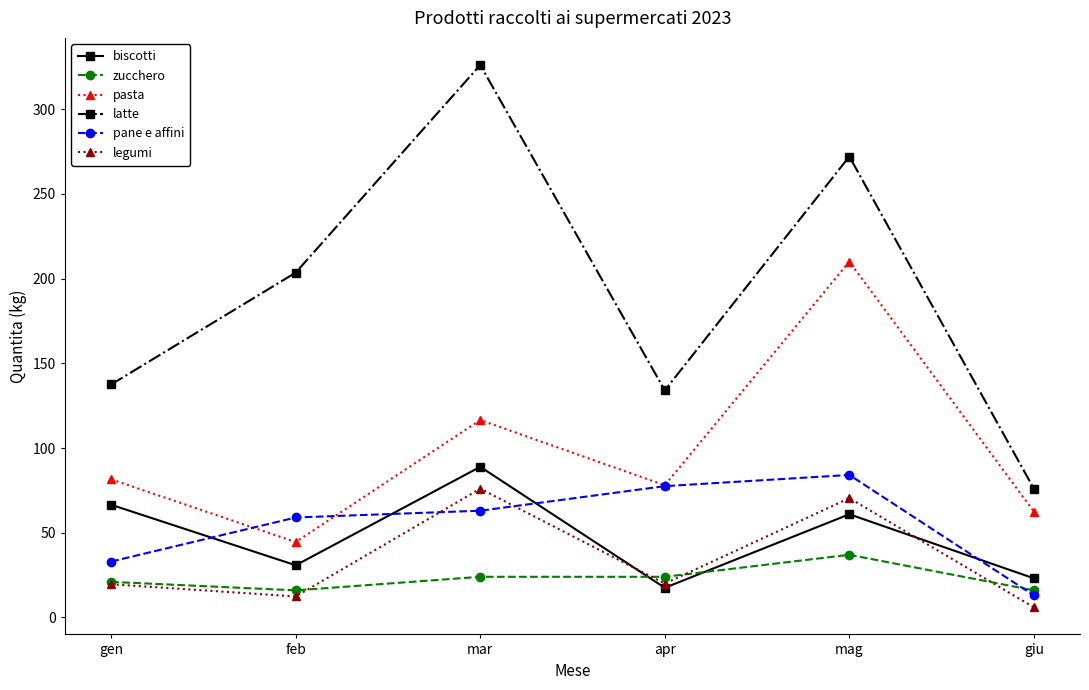

At which category does the chart reach its minimum across all series?

giu